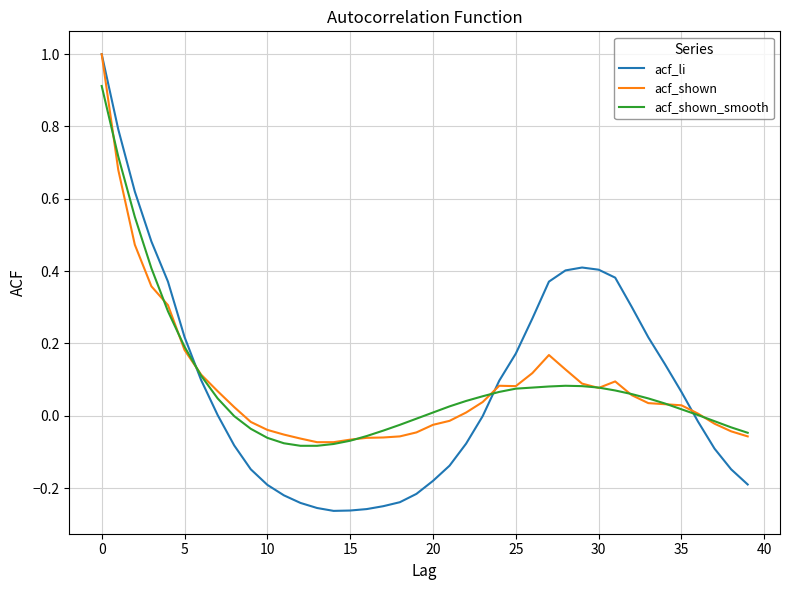

Which series has the widest spread of values?

acf_li